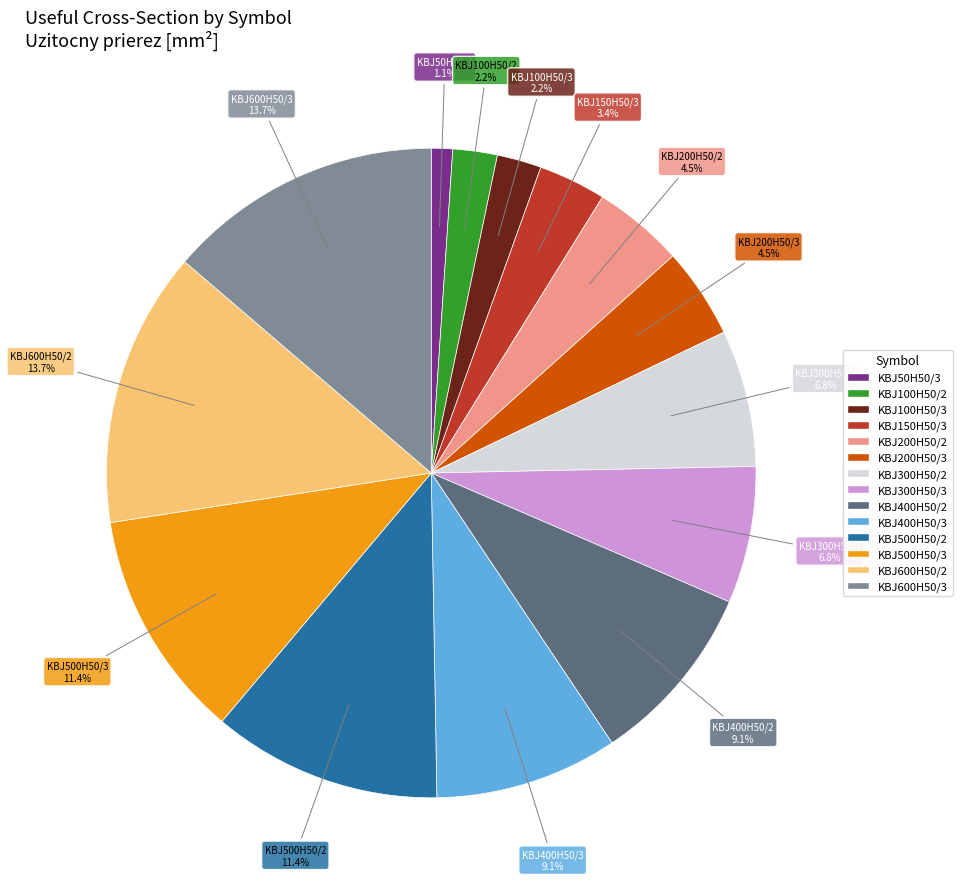

Count the number of slices in the pie.

14